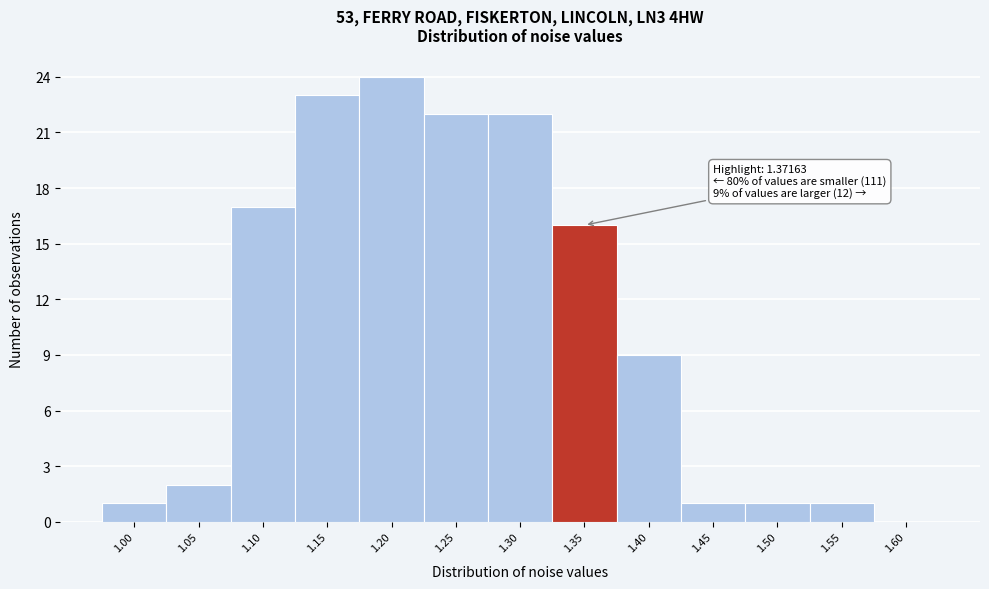

Reading left to right, what are all the values shown in this chart?

1.00=1	1.05=2	1.10=17	1.15=23	1.20=24	1.25=22	1.30=22	1.35=16	1.40=9	1.45=1	1.50=1	1.55=1	1.60=0